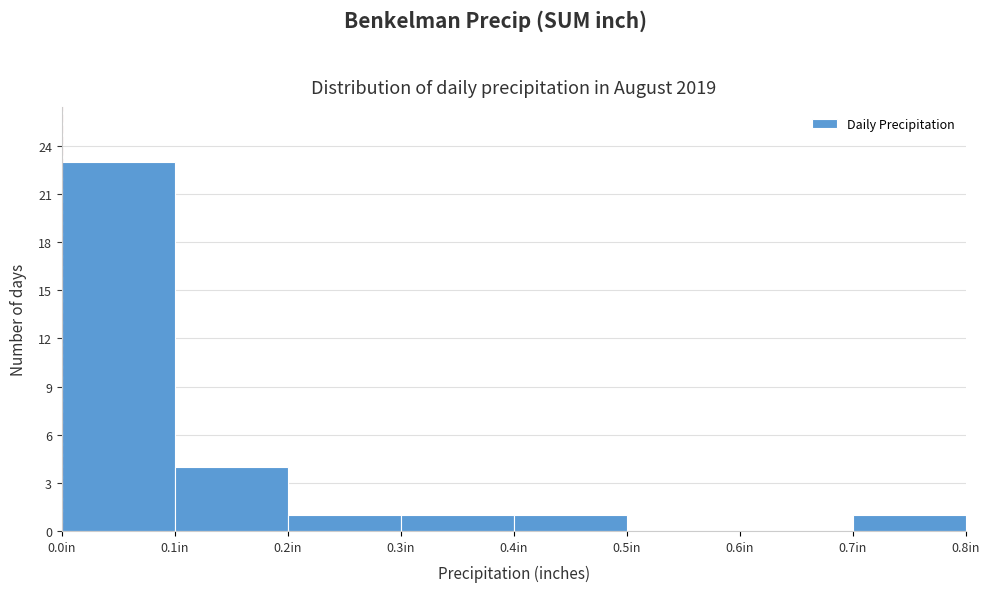

Which range on the x-axis has the tallest bar?

0.0 to 0.1